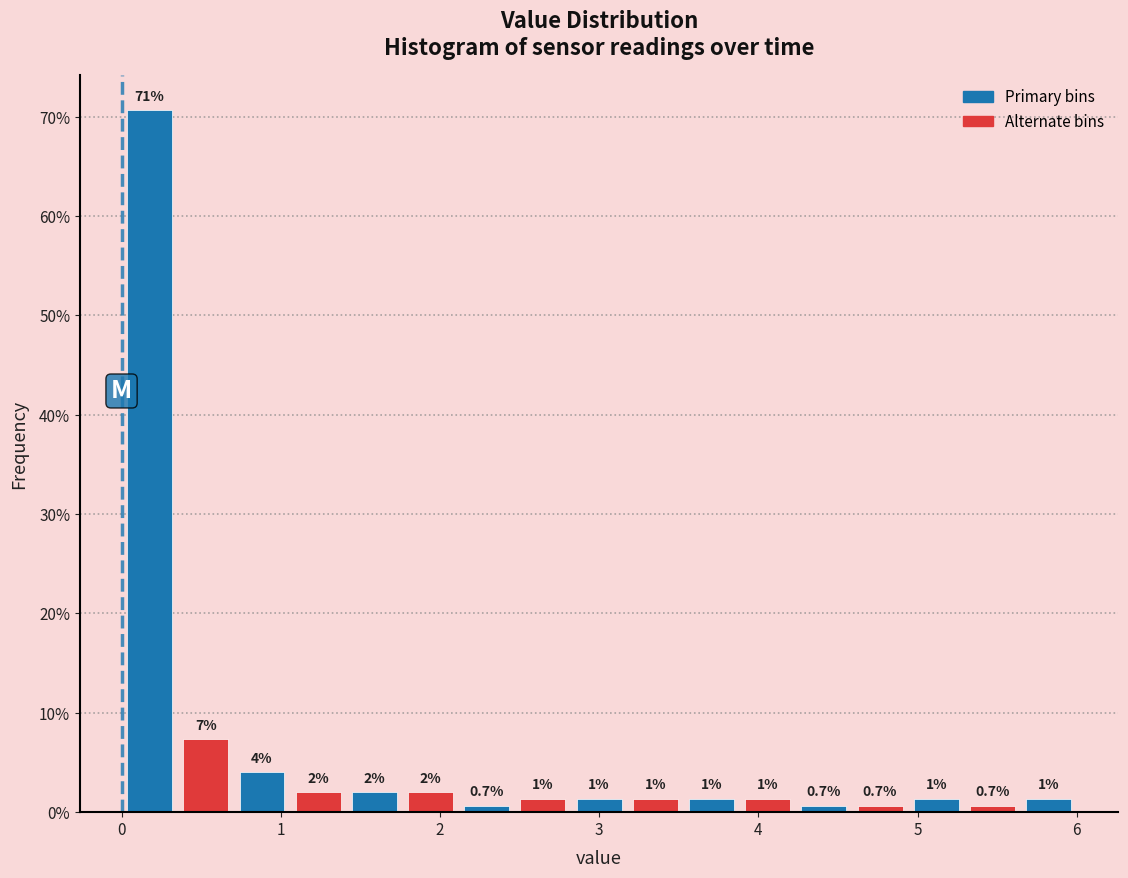

Around what value on the x-axis is the tallest bar? Give the approximate position of its centre, as read against the axis.

0.2